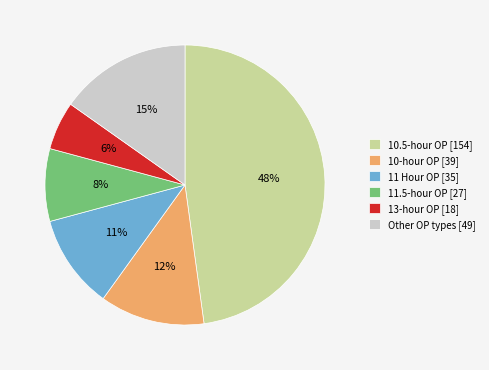

Combined, do 13-hour OP [18] and 10.5-hour OP [154] account for over 50%?

Yes